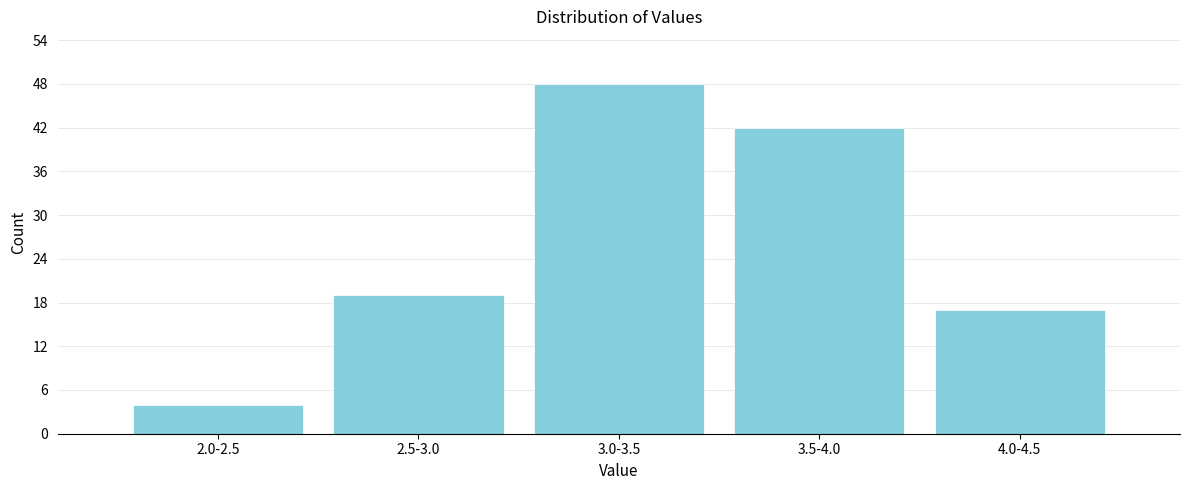

Reading left to right, transcribe all the data shown in this chart.

4	19	48	42	17